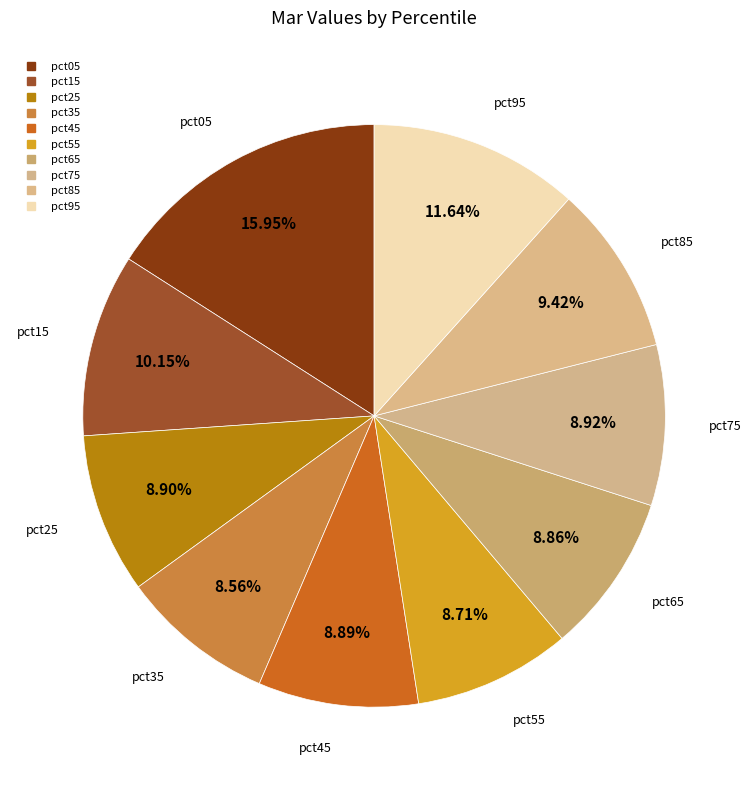

How many segments does this pie chart have?

10